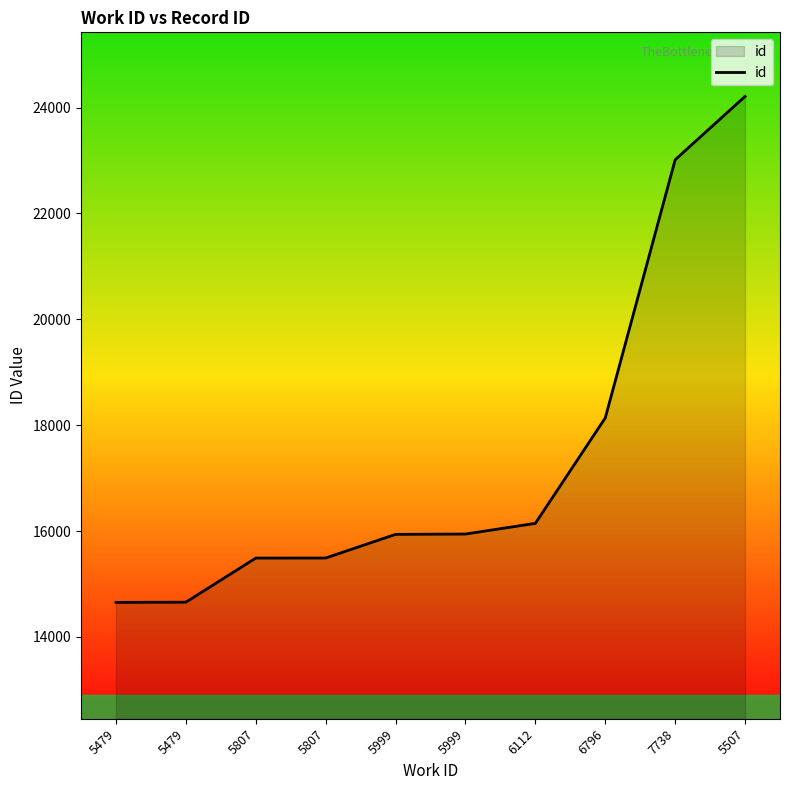

Does the chart have visible grid lines?

No